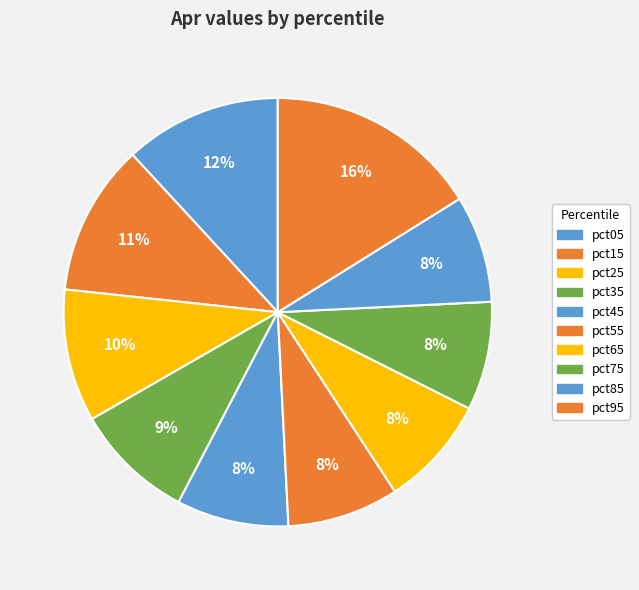

How many slices are in this pie chart?

10